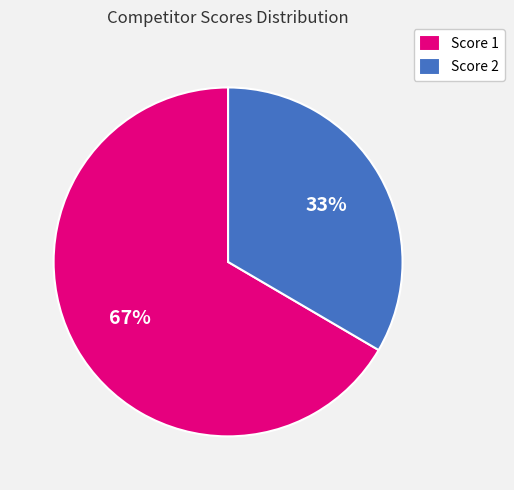

Combined, do Score 2 and Score 1 account for over 50%?

Yes